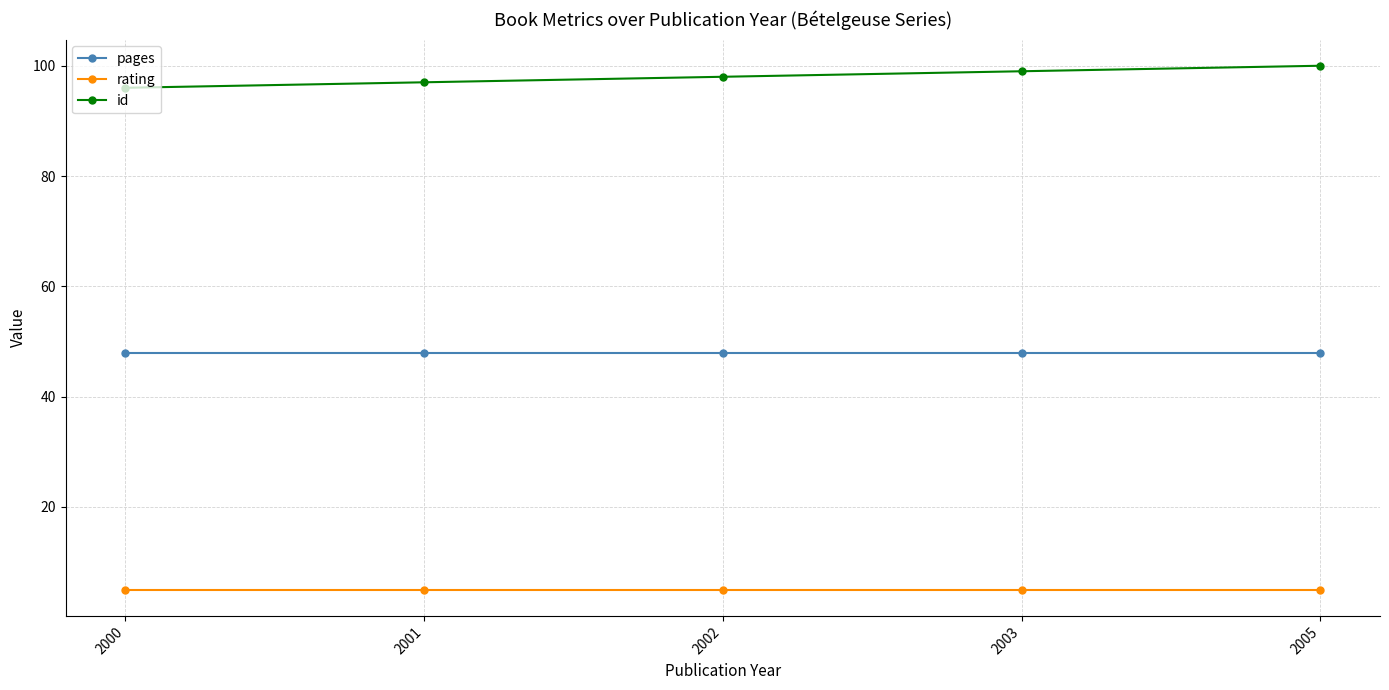

Reading left to right, list all the values displayed in this chart.

pages: 2000=48	2001=48	2002=48	2003=48	2005=48
rating: 2000=5	2001=5	2002=5	2003=5	2005=5
id: 2000=96	2001=97	2002=98	2003=99	2005=100